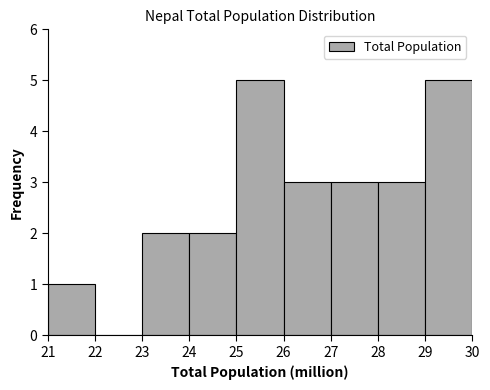

Reading left to right, transcribe this chart: for each bar, give the range it covers on the x-axis and its height. The values are not printed on the chart, so give them approximately, as read against the axis.

21 to 22: 1
22 to 23: 0
23 to 24: 2
24 to 25: 2
25 to 26: 5
26 to 27: 3
27 to 28: 3
28 to 29: 3
29 to 30: 5